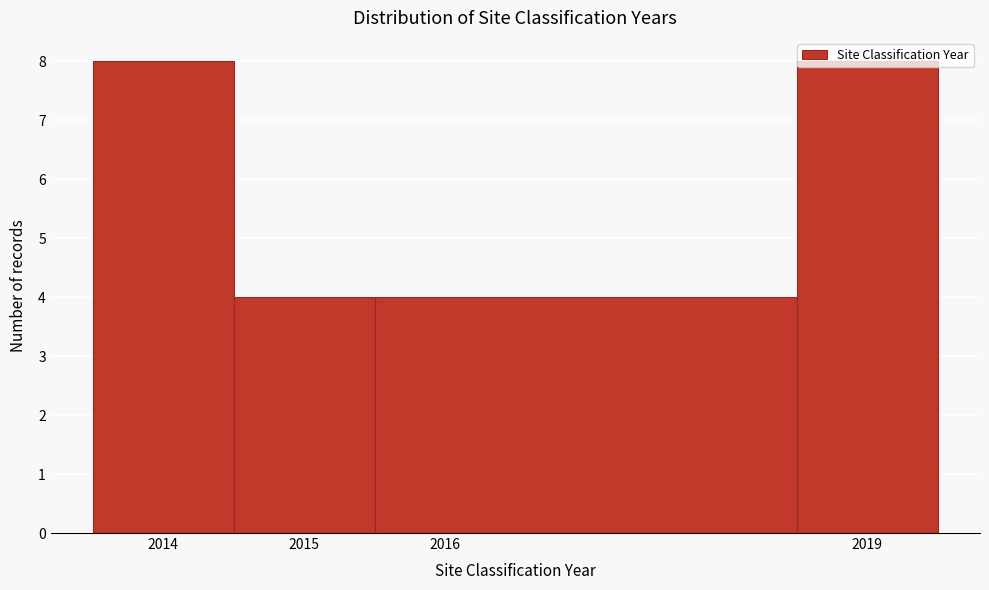

Reading left to right, transcribe this chart: for each bar, give the range it covers on the x-axis and its height. The values are not printed on the chart, so give them approximately, as read against the axis.

2013.5 to 2014.5: 8
2014.5 to 2015.5: 4
2015.5 to 2018.5: 4
2018.5 to 2019.5: 8